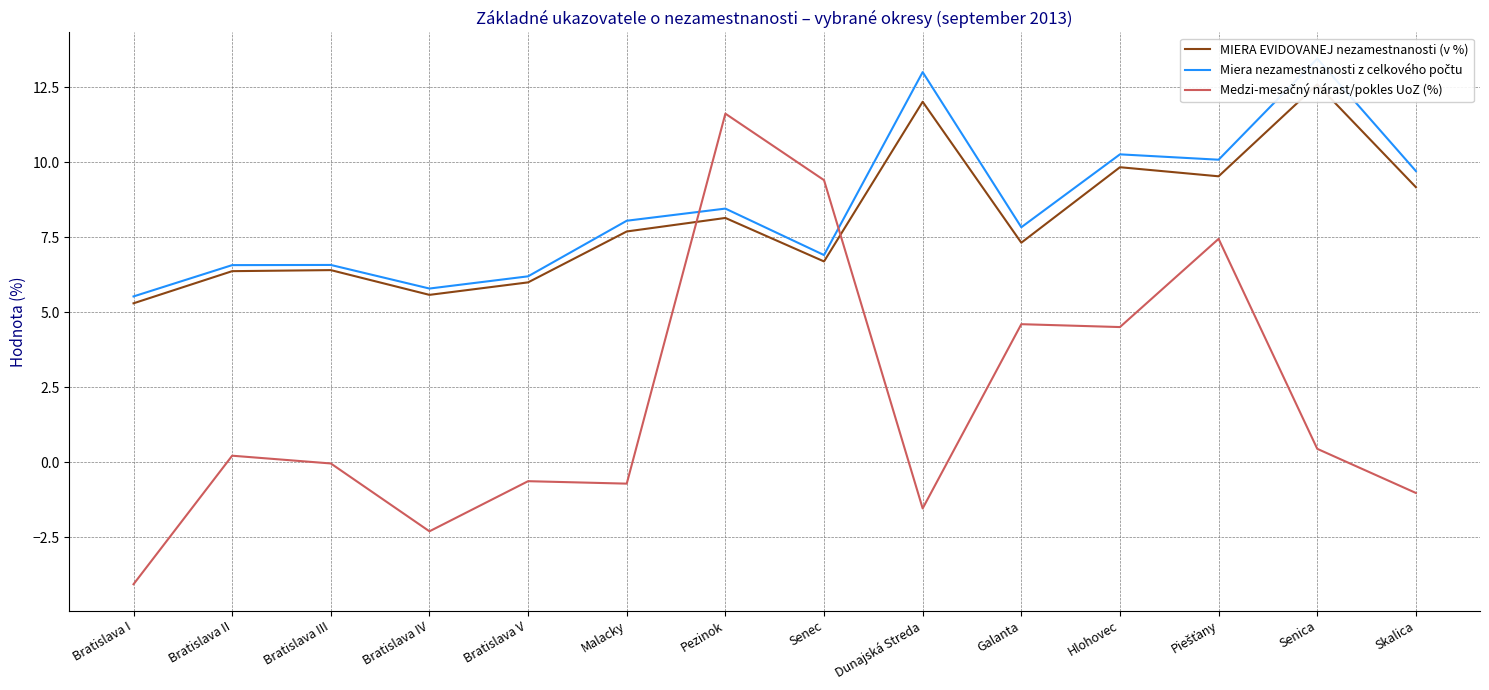

What are all the series names shown in the legend?

MIERA EVIDOVANEJ nezamestnanosti (v %), Miera nezamestnanosti z celkového počtu, Medzi-mesačný nárast/pokles UoZ (%)